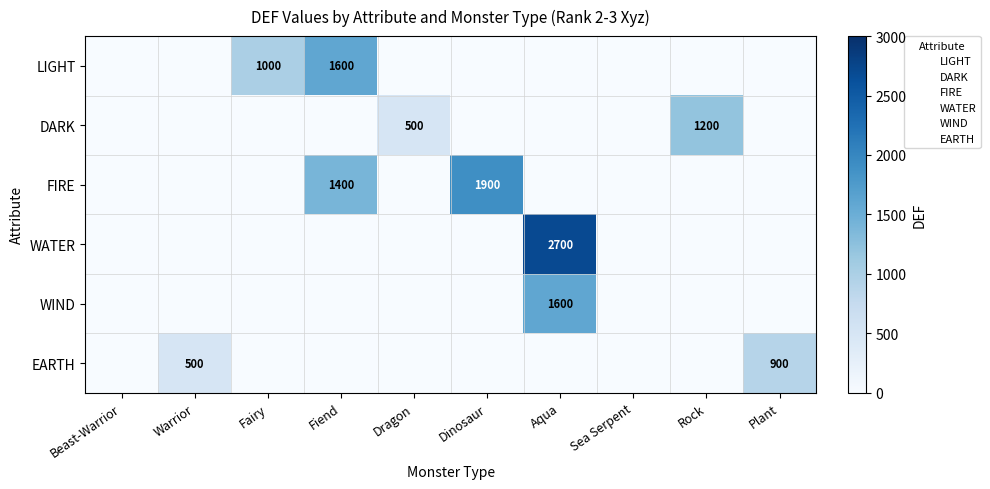

What is the highest value of the LIGHT series?

1600